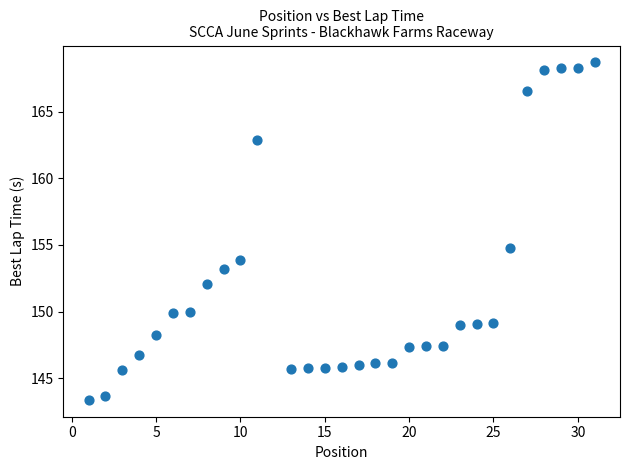

What is the range of X values (max minus min)?

30.0